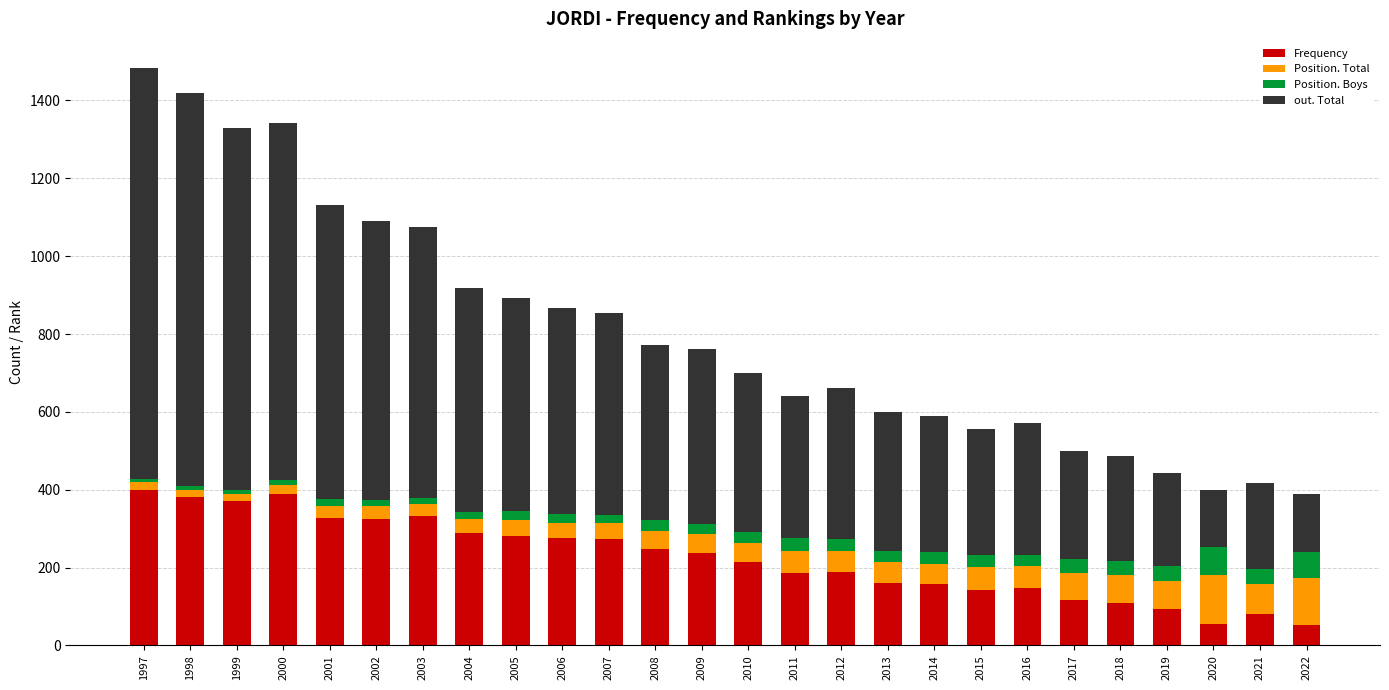

What is the total value across all series at 2010?

700